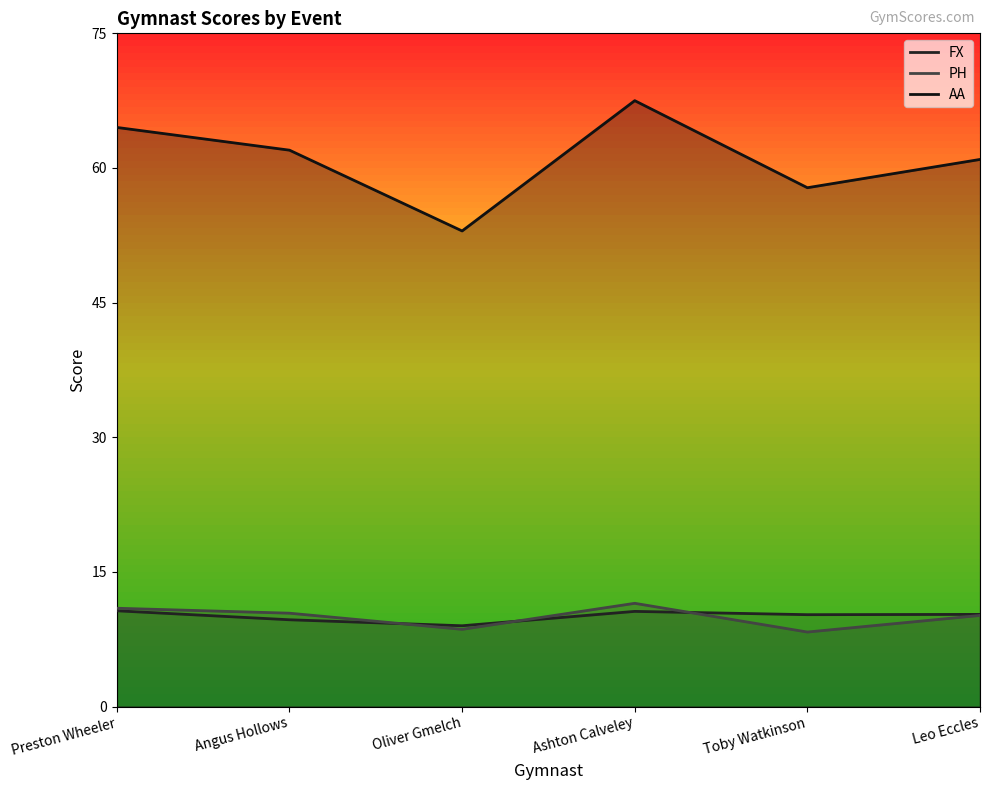

Is it true that FX equals 10.7 at Preston Wheeler?

True